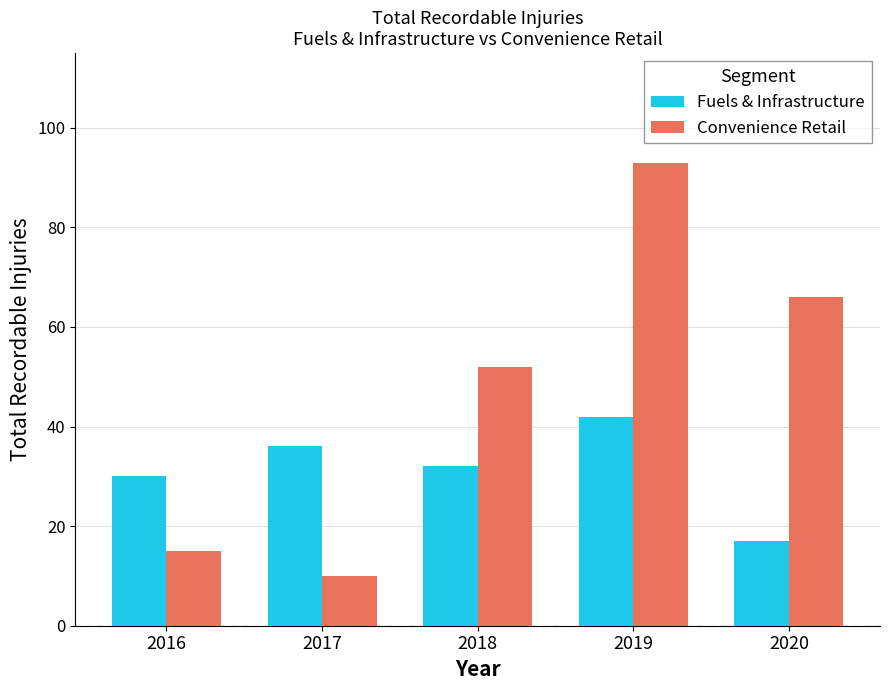

What is the sum of all Convenience Retail values?

236